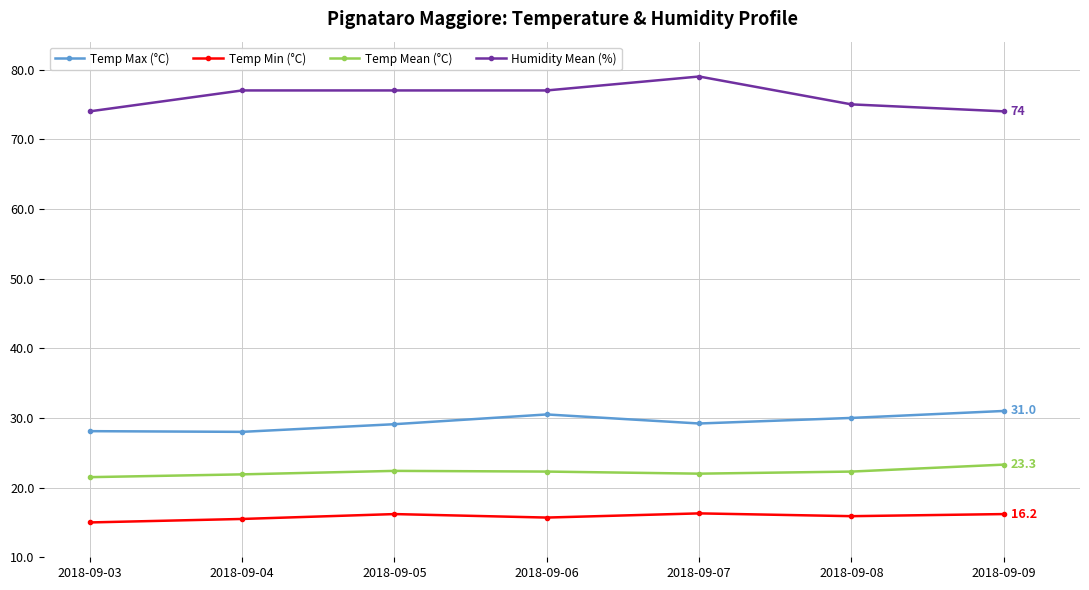

What is the total value across all series at 2018-09-09?

144.5